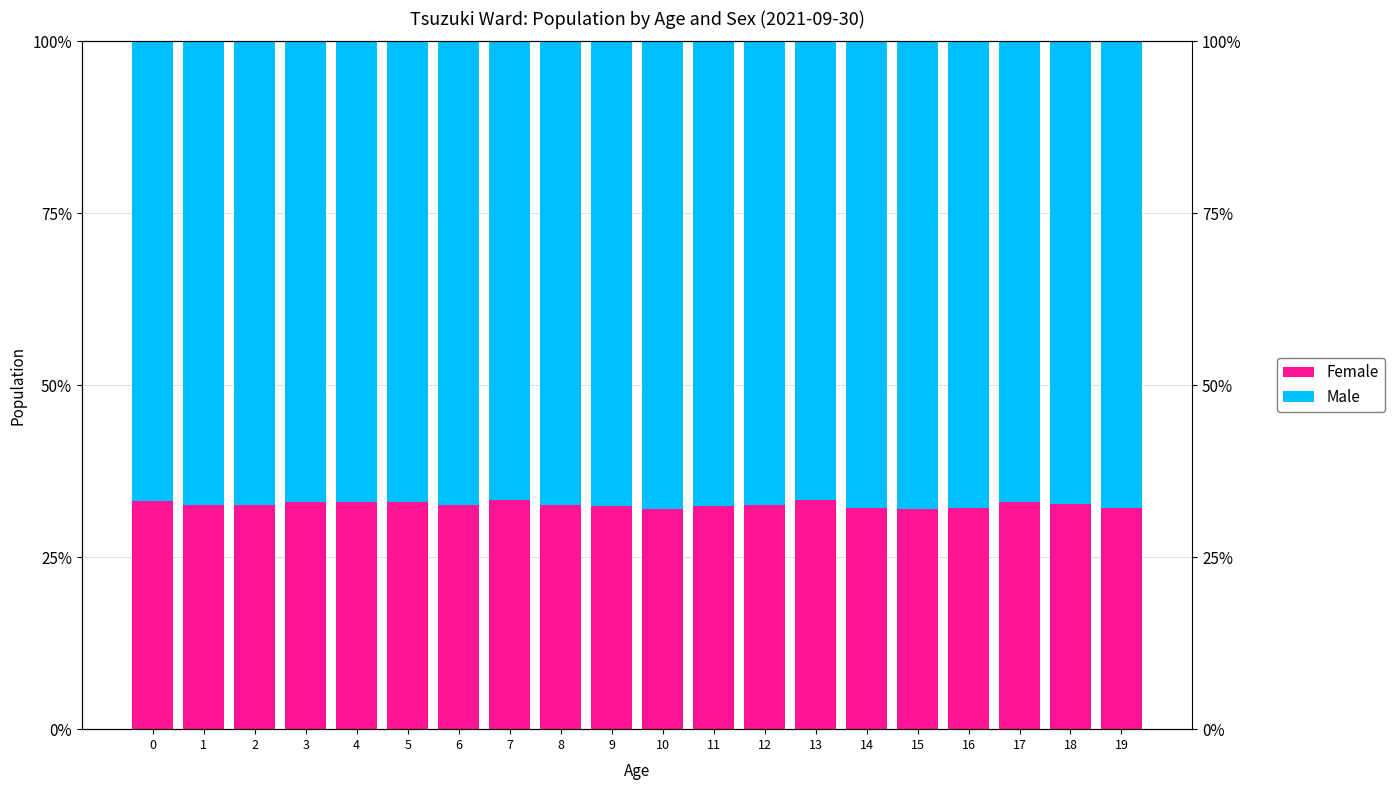

The Female series shows 0.6 at 15. True or false?

False